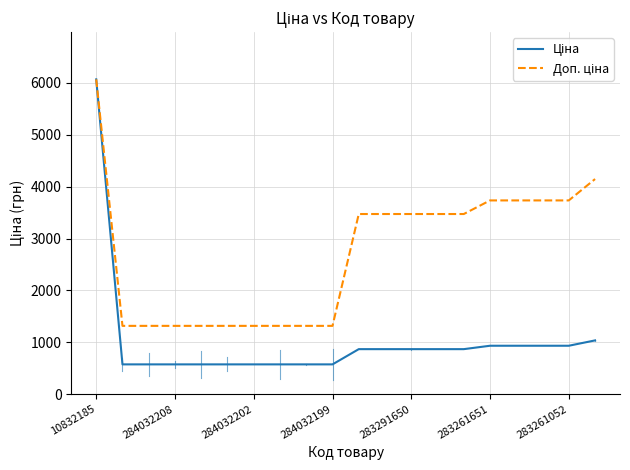

At how many categories does at least one series exceed 5415?

1